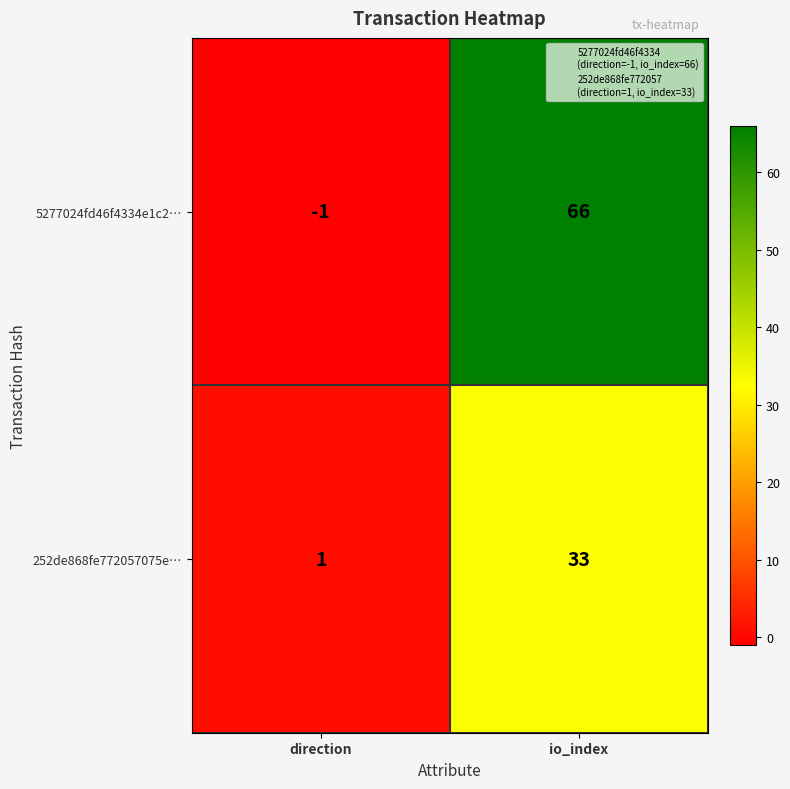

What is the difference between the highest and lowest values at direction?

2